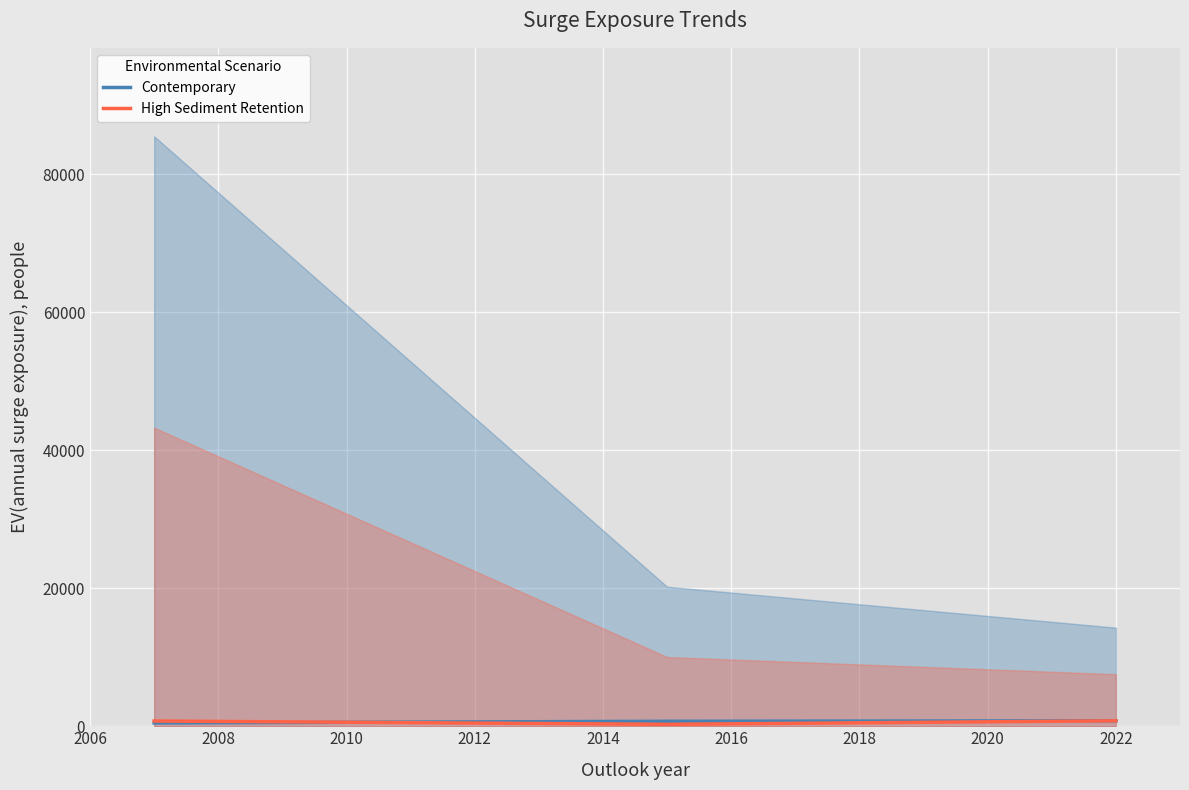

What are all the series names shown in the legend?

Contemporary, High Sediment Retention